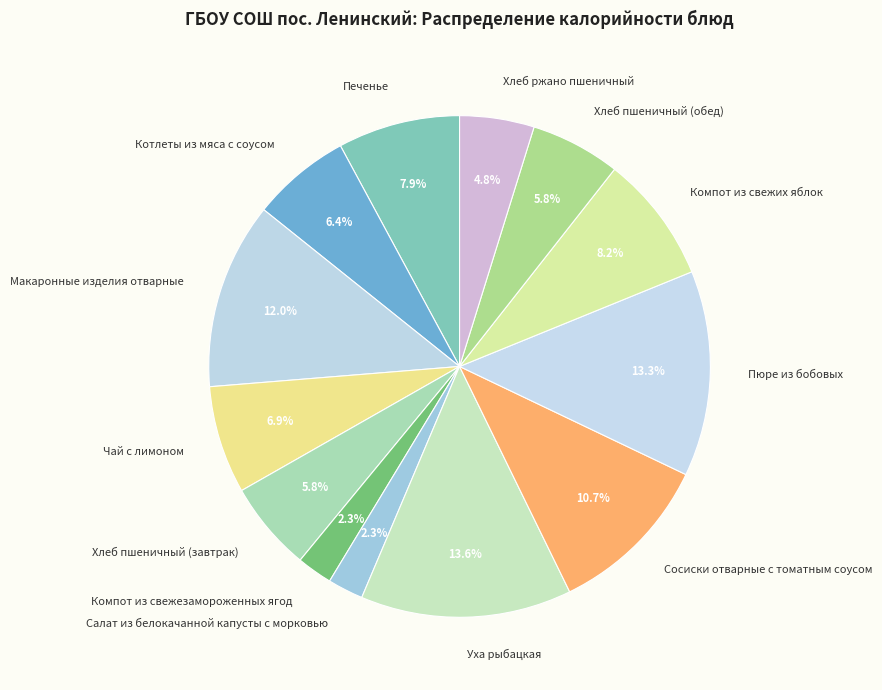

Is Пюре из бобовых the majority of the pie?

No